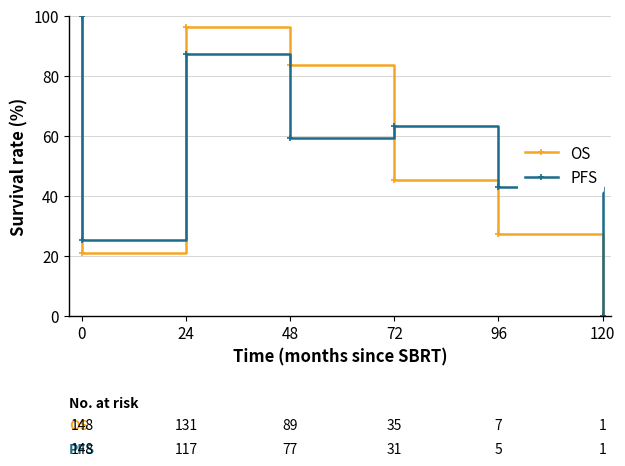

Reading right to left, transcribe all the data shown in this chart.

OS: 0.0	27.3	45.2	83.6	96.1	20.8	100.0
PFS: 0.0	43.1	63.1	59.3	87.1	25.2	100.0